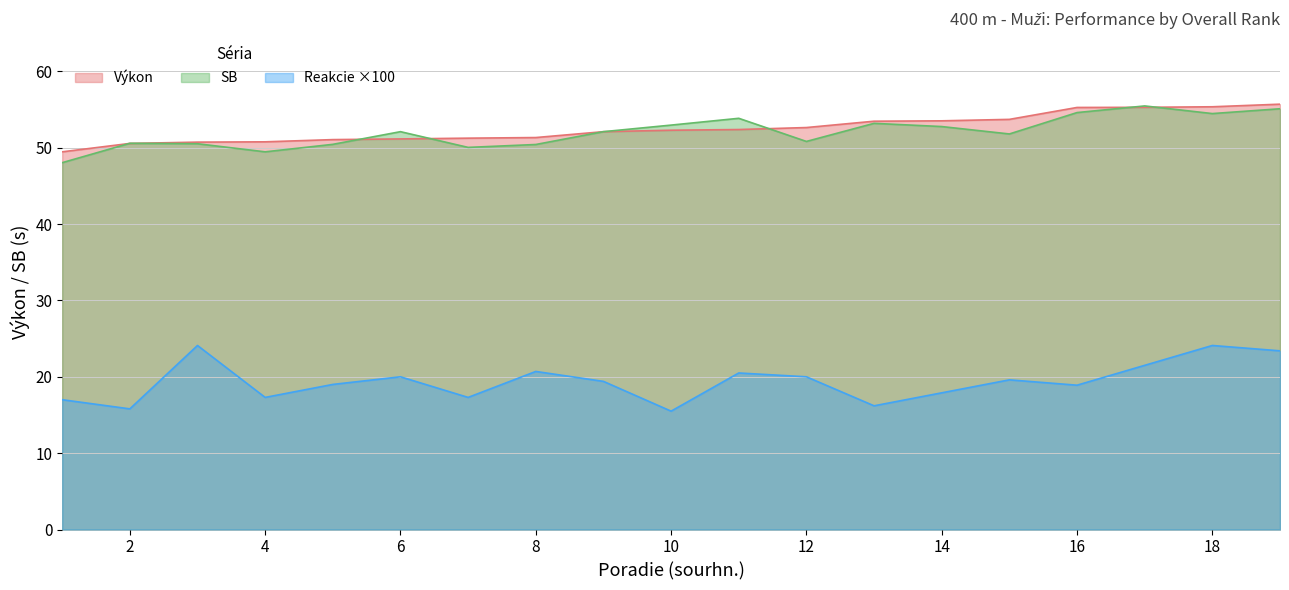

What is the total value across all series at 5?

120.5